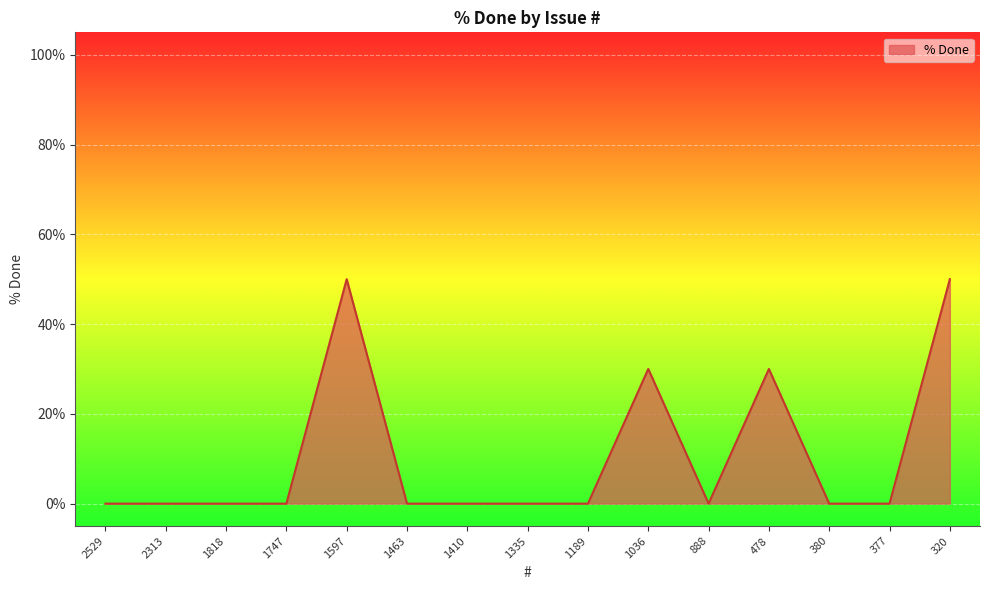

The value at 478 is 14. True or false?

False